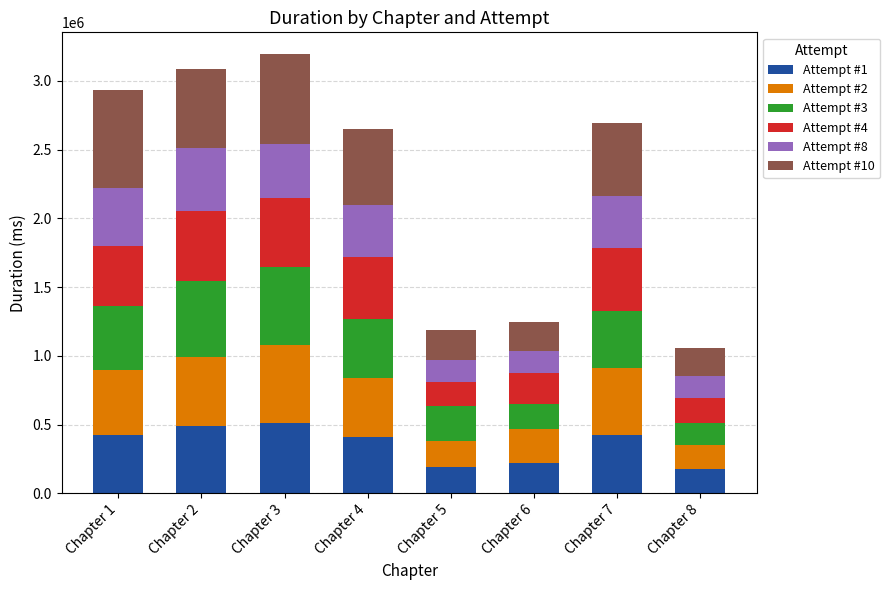

What is the difference between the maximum and minimum values in the Attempt #1 series?

332932